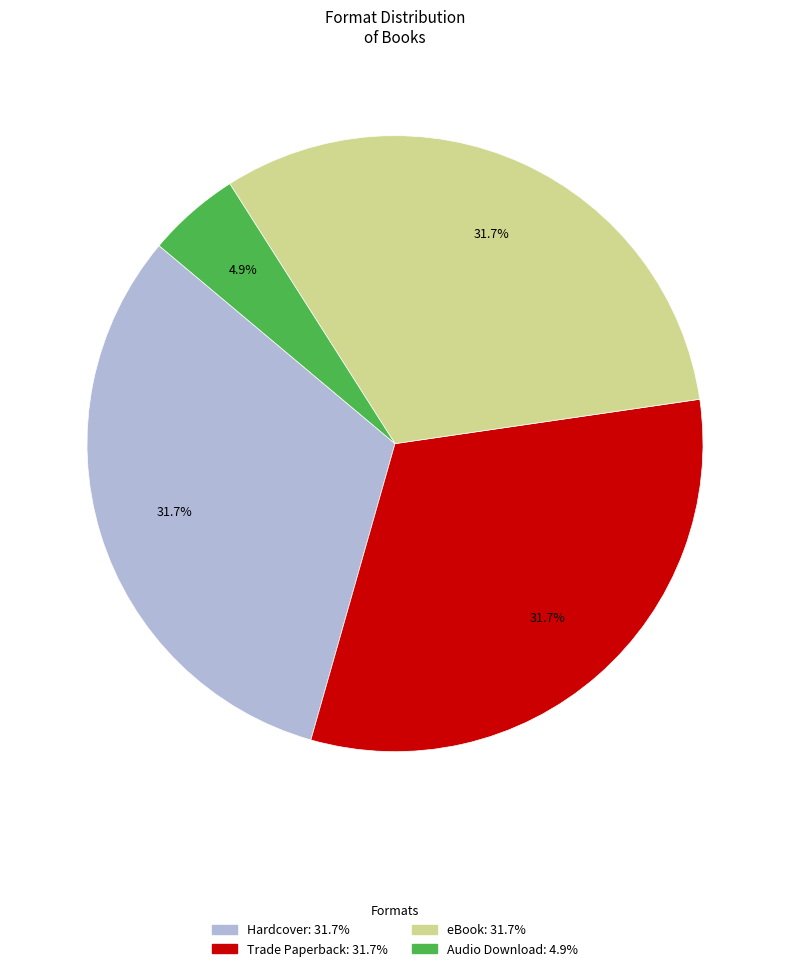

Which has a higher value, Audio Download or Hardcover?

Hardcover